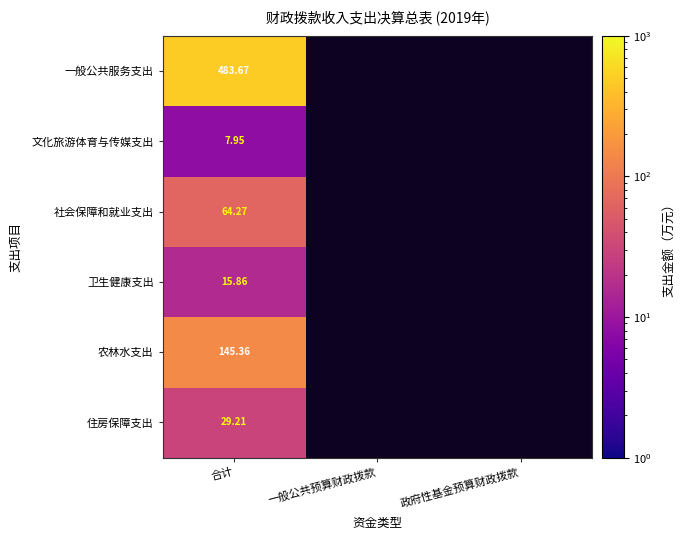

Count the number of data series in this chart.

6